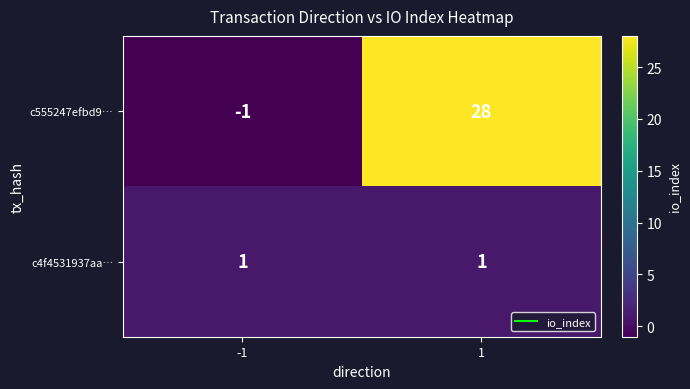

Reading left to right, what are all the values shown in this chart?

c555247efbd9…: -1=-1	1=28
c4f4531937aa…: -1=1	1=1